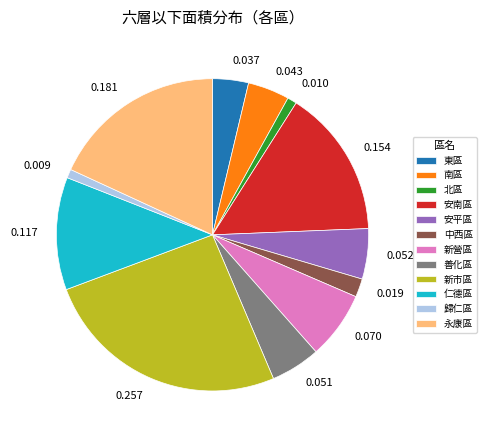

Is the sum of 0.052 and 0.117 greater than half?

No